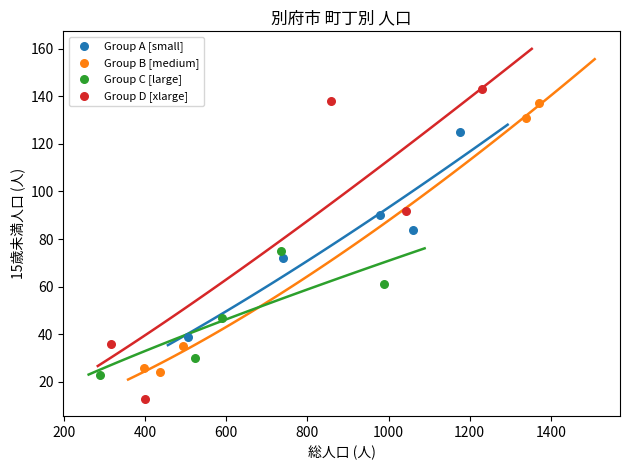

Which series contains the highest Y value?

Group D [xlarge]